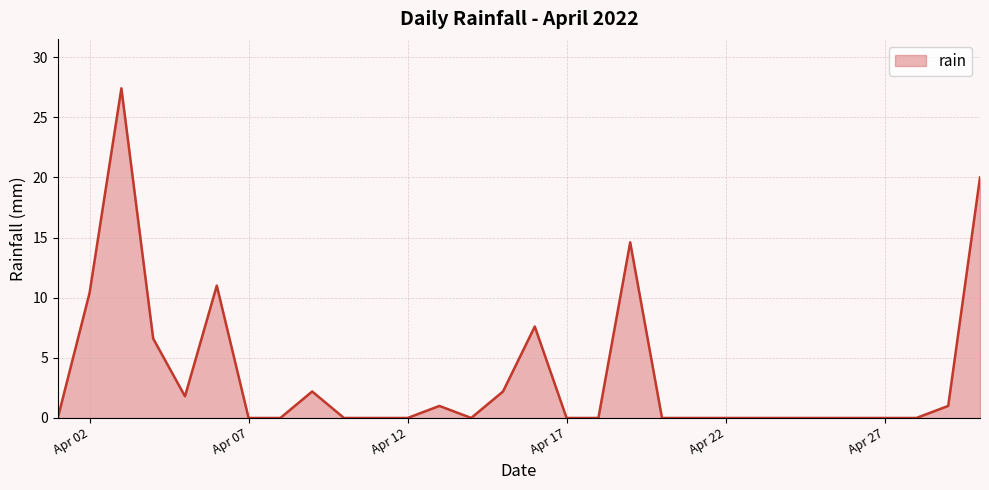

What is the difference between the maximum and minimum values?

27.4